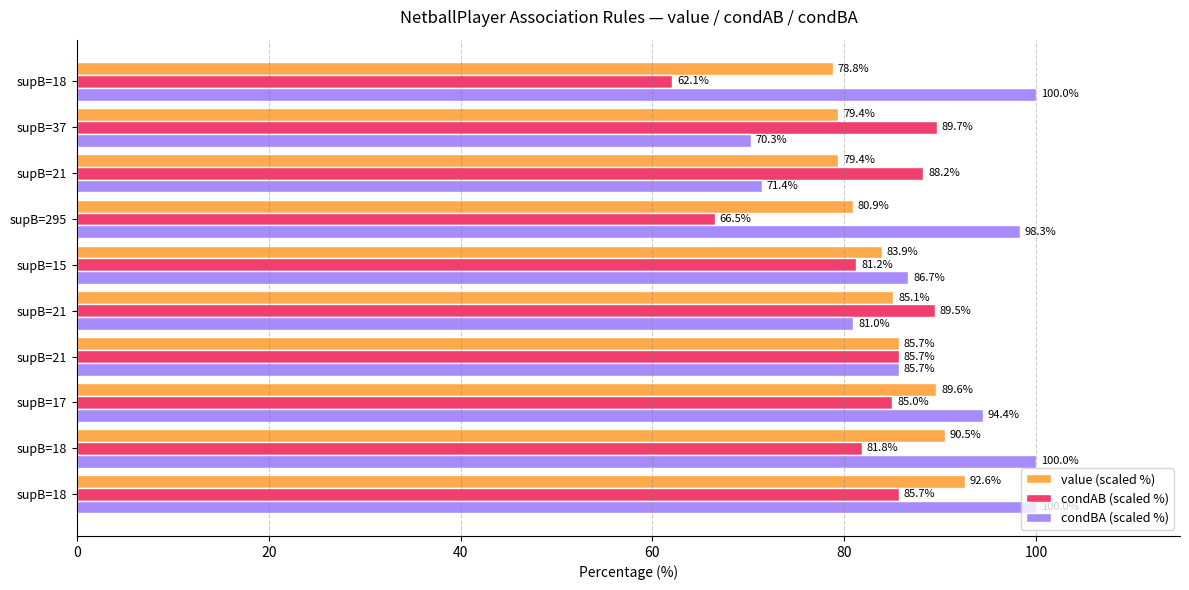

How many data points in condAB (scaled %) are less than 85?

4